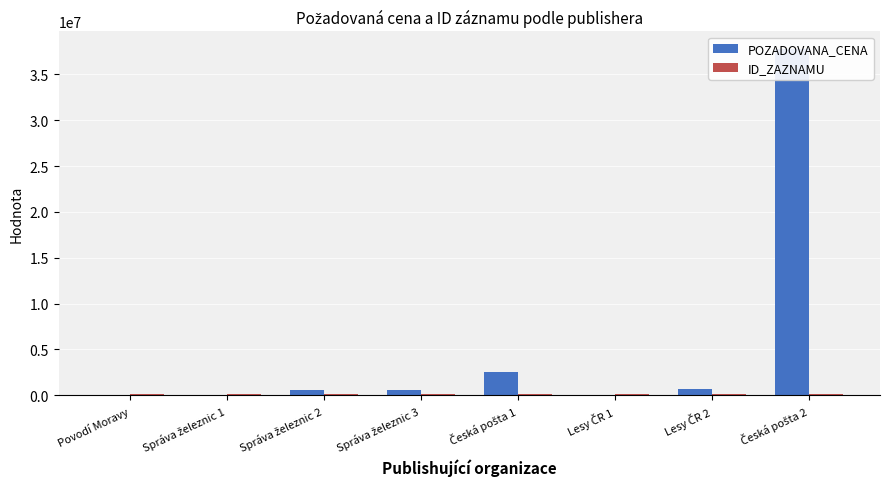

What is the value of the ID_ZAZNAMU bar at the 4th from the left?

96276